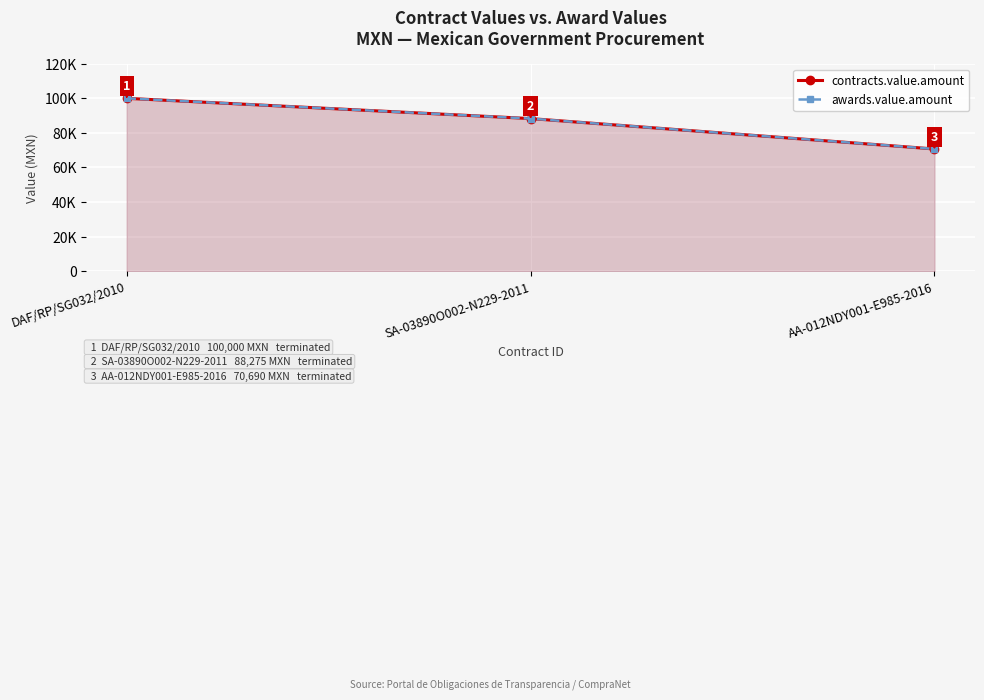

What position from the right is DAF/RP/SG032/2010?

3